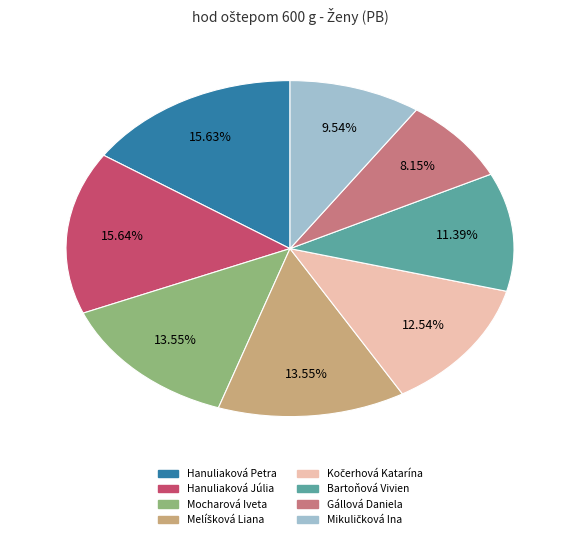

True or false: Hanuliaková Petra accounts for 16% of the total.

True